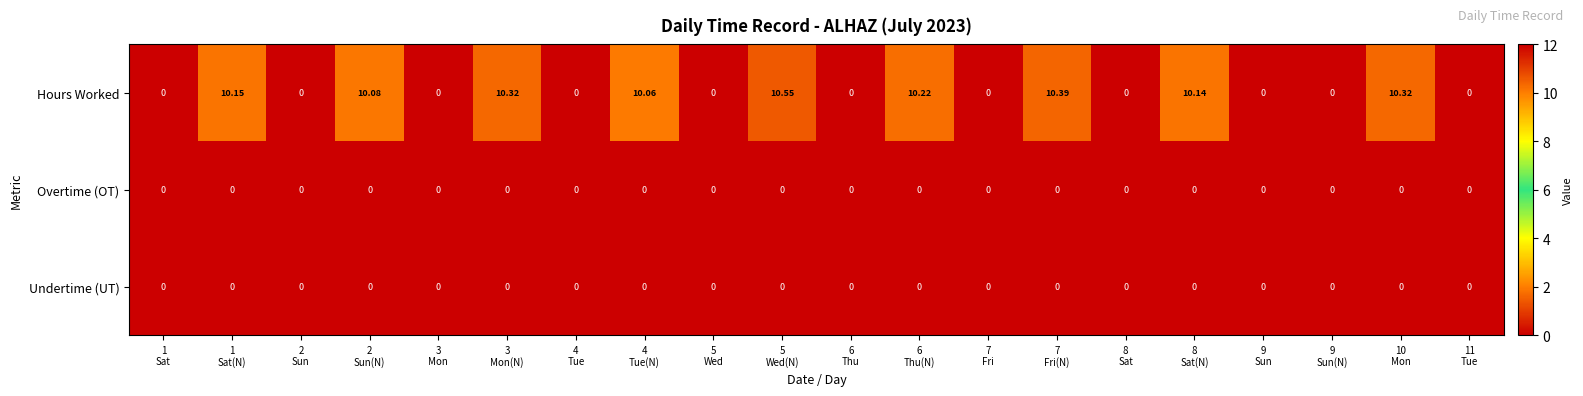

Which series has the largest total across all categories?

Hours Worked